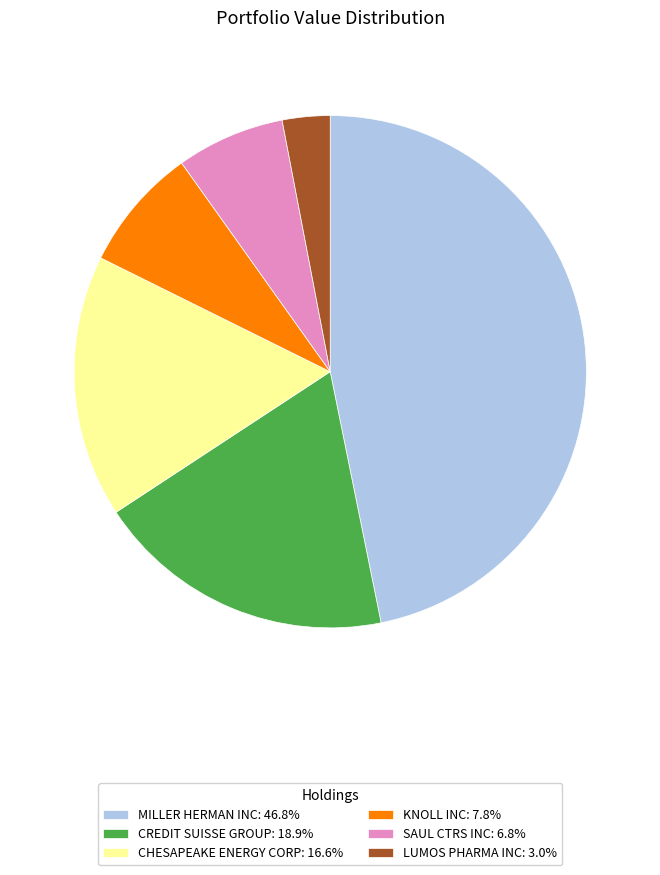

What is the smallest slice in the pie chart?

LUMOS PHARMA INC